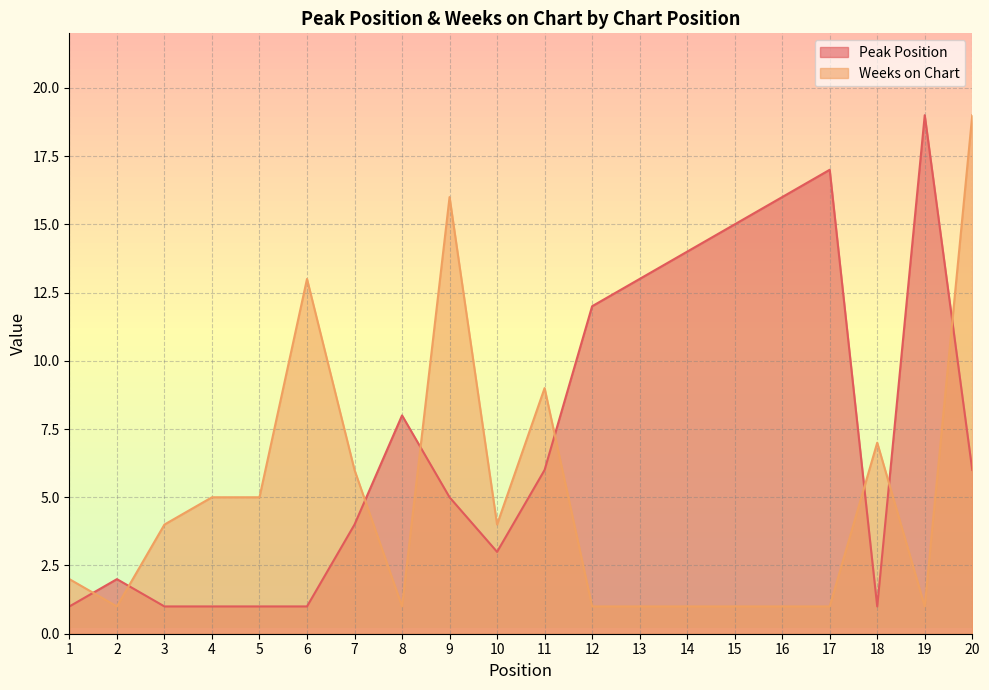

What is the difference between the Peak Position values at 14 and 10?

11